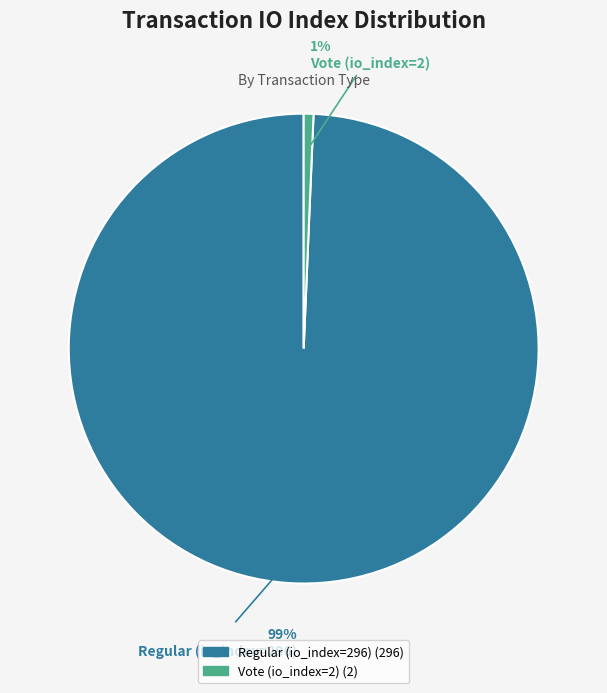

How many slices are in this pie chart?

2